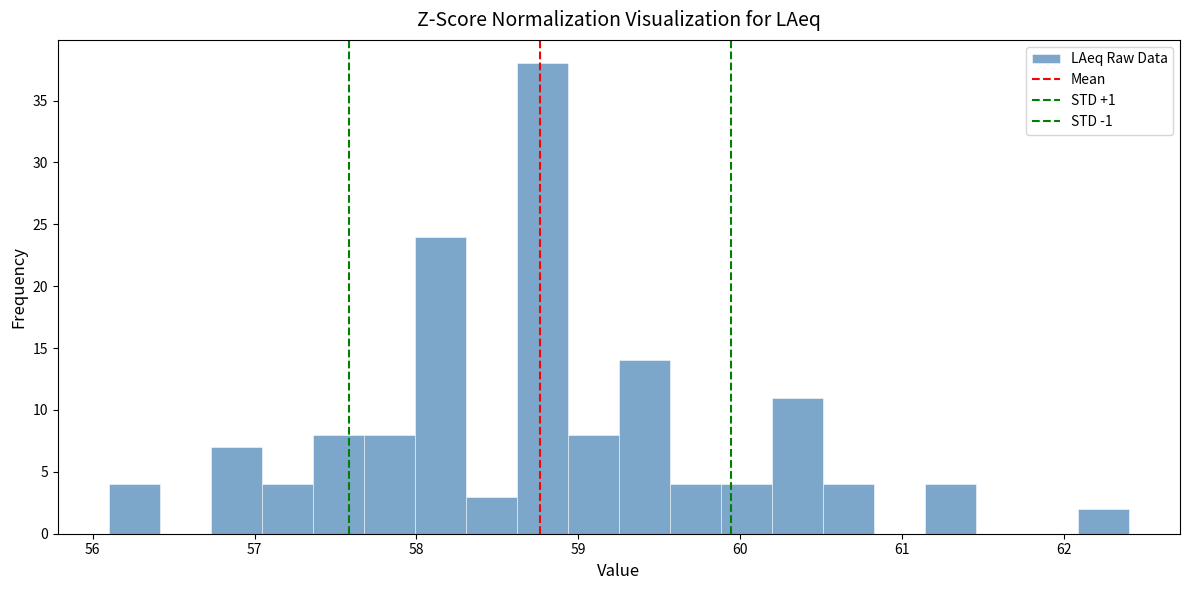

Read against the x-axis, roughly where is the centre of the tallest bar?

58.8